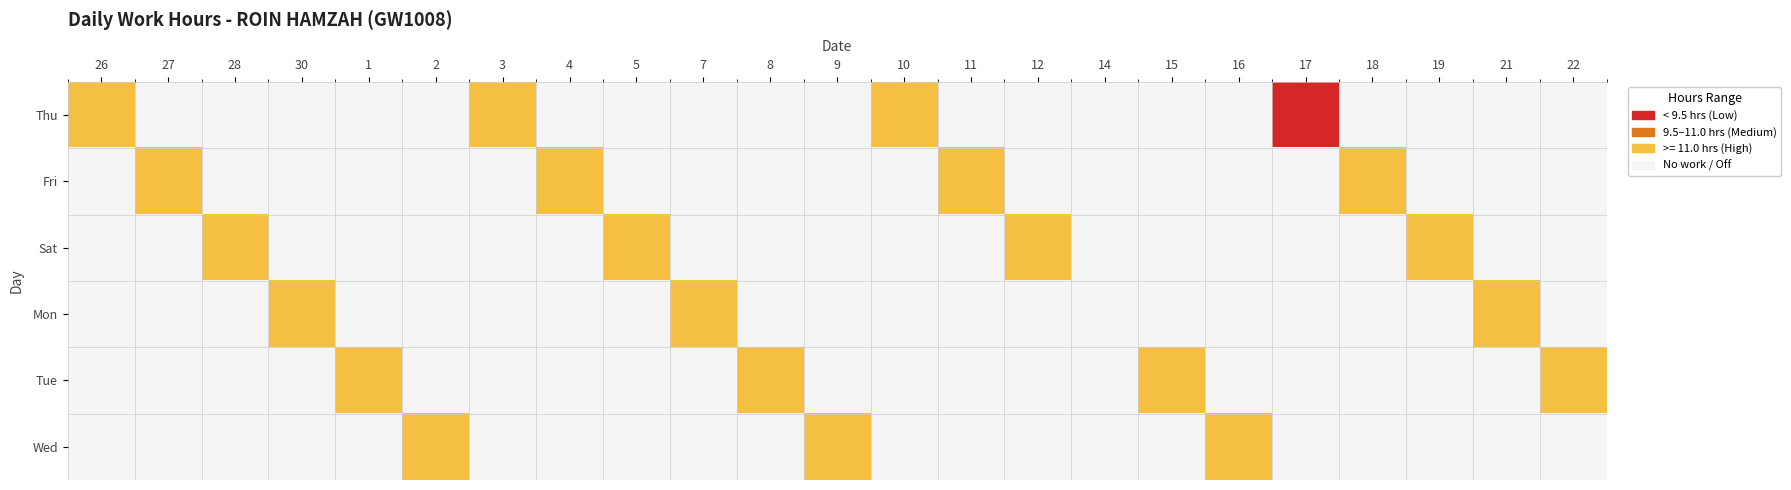

Which series has the largest total across all categories?

Fri